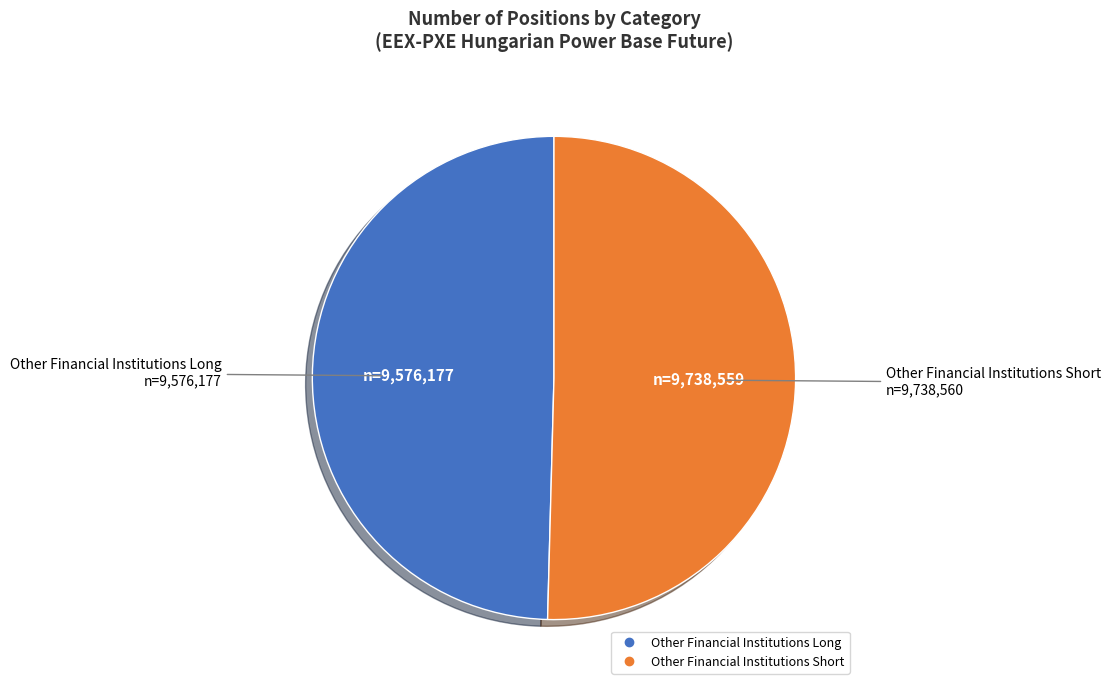

Count the number of slices in the pie.

2